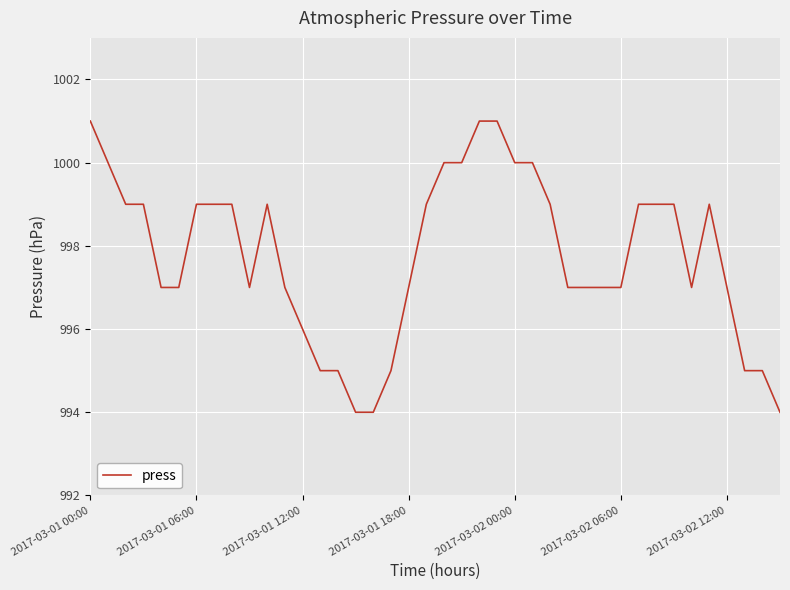

What is the minimum value shown in the chart?

994